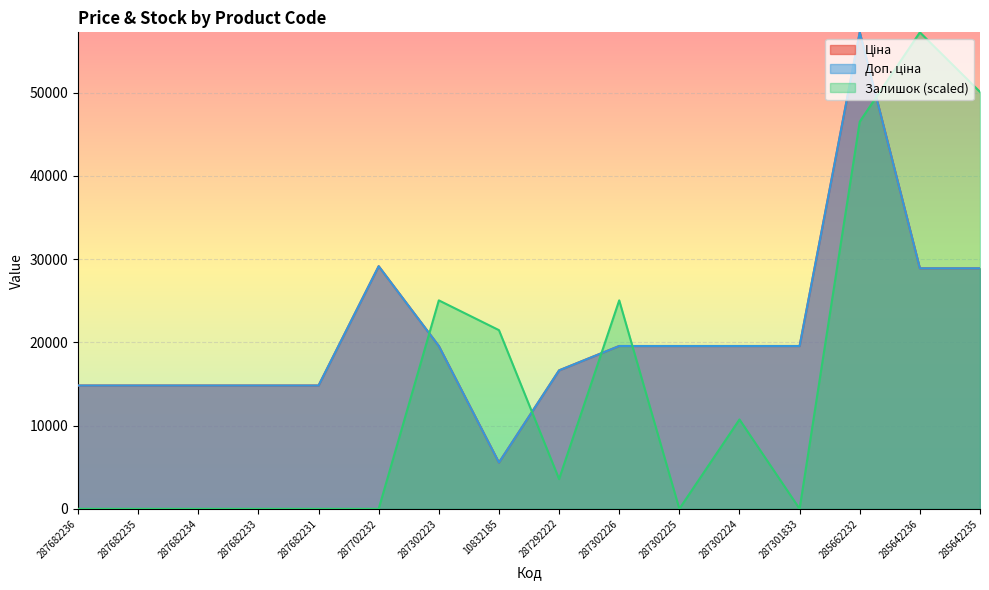

Count the number of categories in the chart.

16